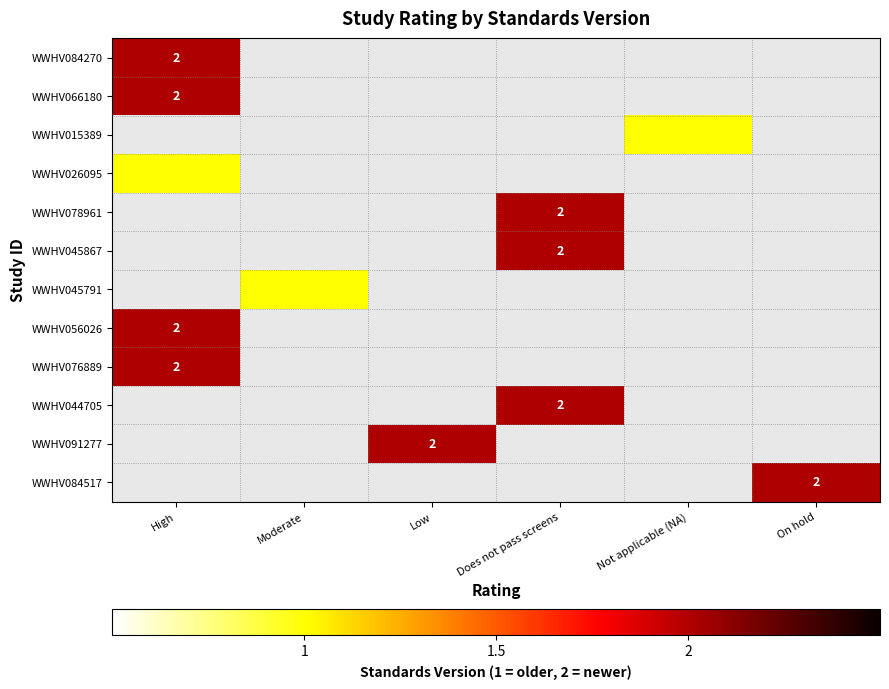

Rank the series at Not applicable (NA) from lowest to highest value.

WWHV084270, WWHV066180, WWHV015389, WWHV026095, WWHV078961, WWHV045867, WWHV045791, WWHV056026, WWHV076889, WWHV044705, WWHV091277, WWHV084517